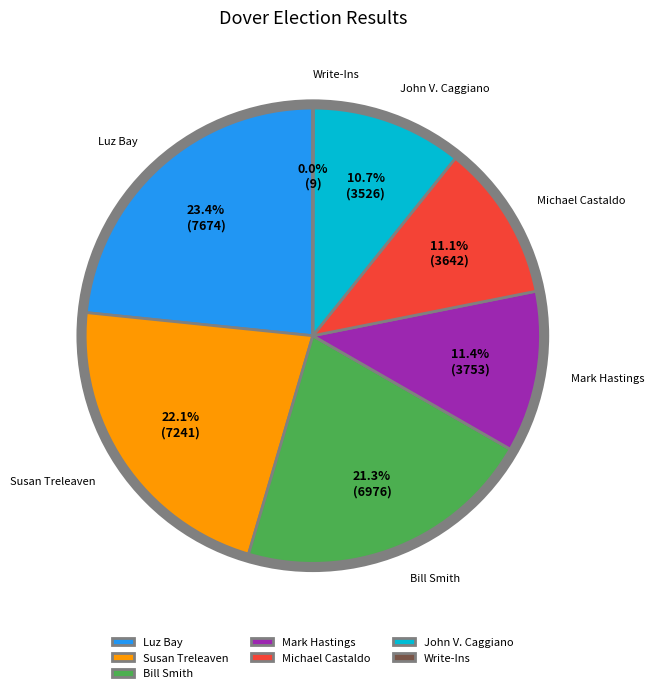

True or false: Susan Treleaven accounts for 37% of the total.

False